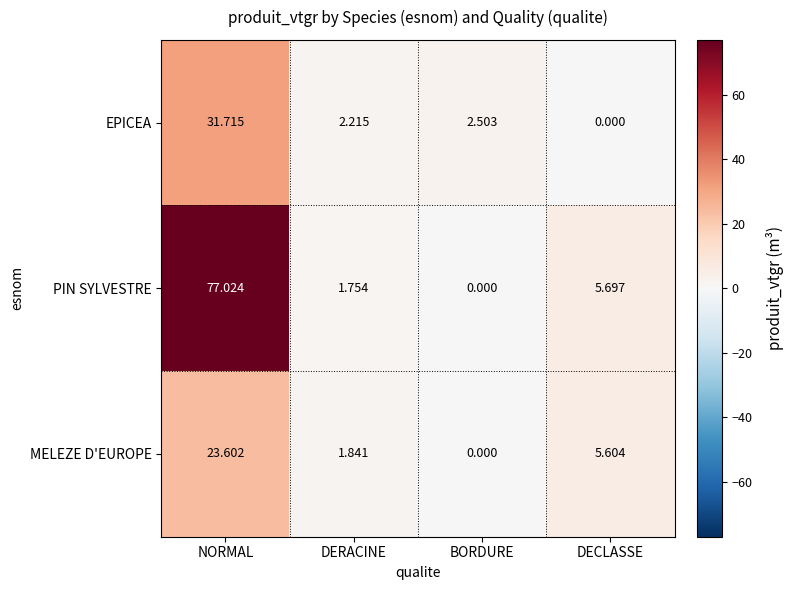

Which category has the highest value in the PIN SYLVESTRE series?

NORMAL